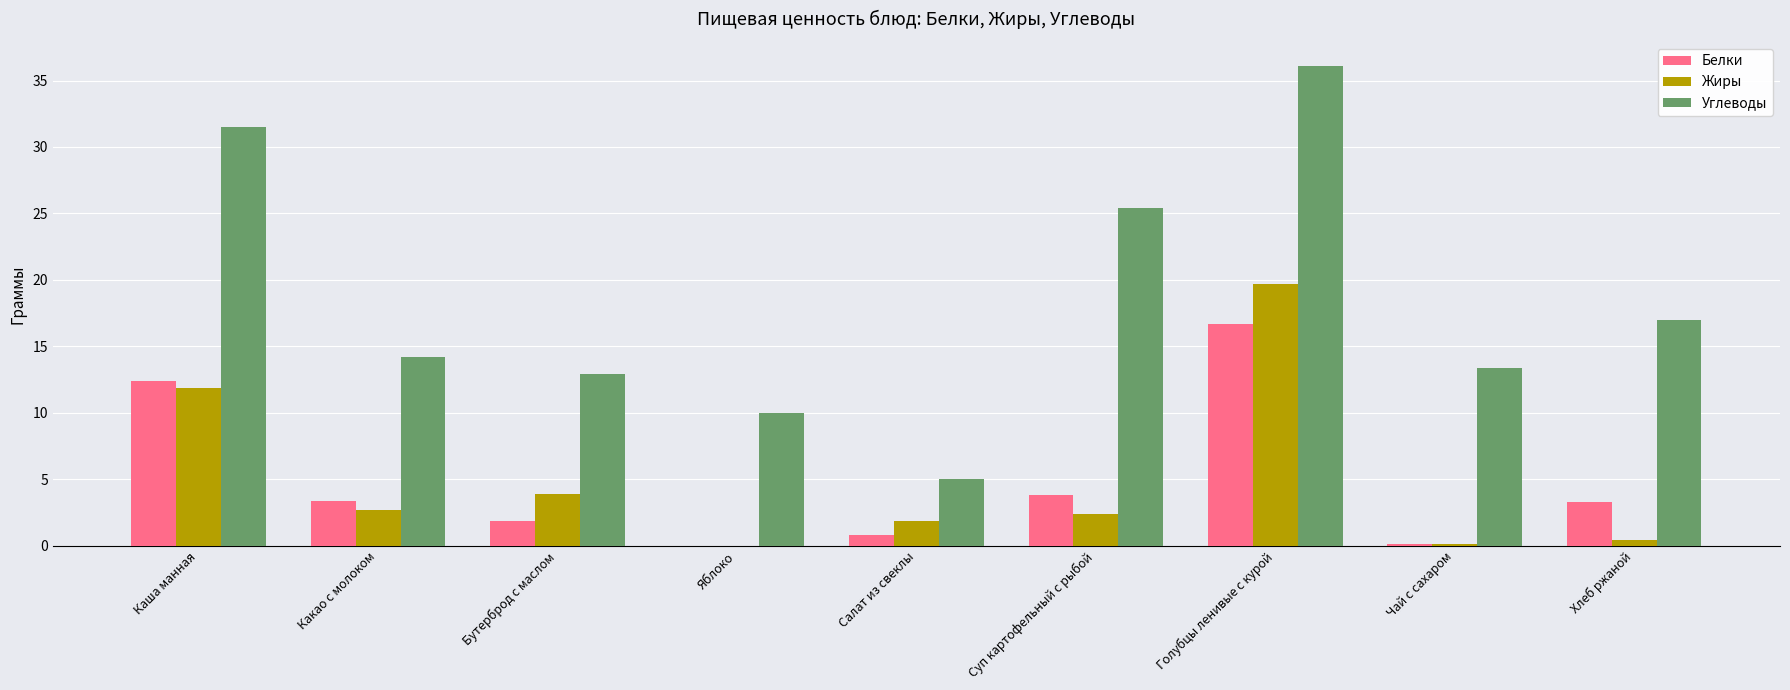

Count the number of categories in the chart.

9